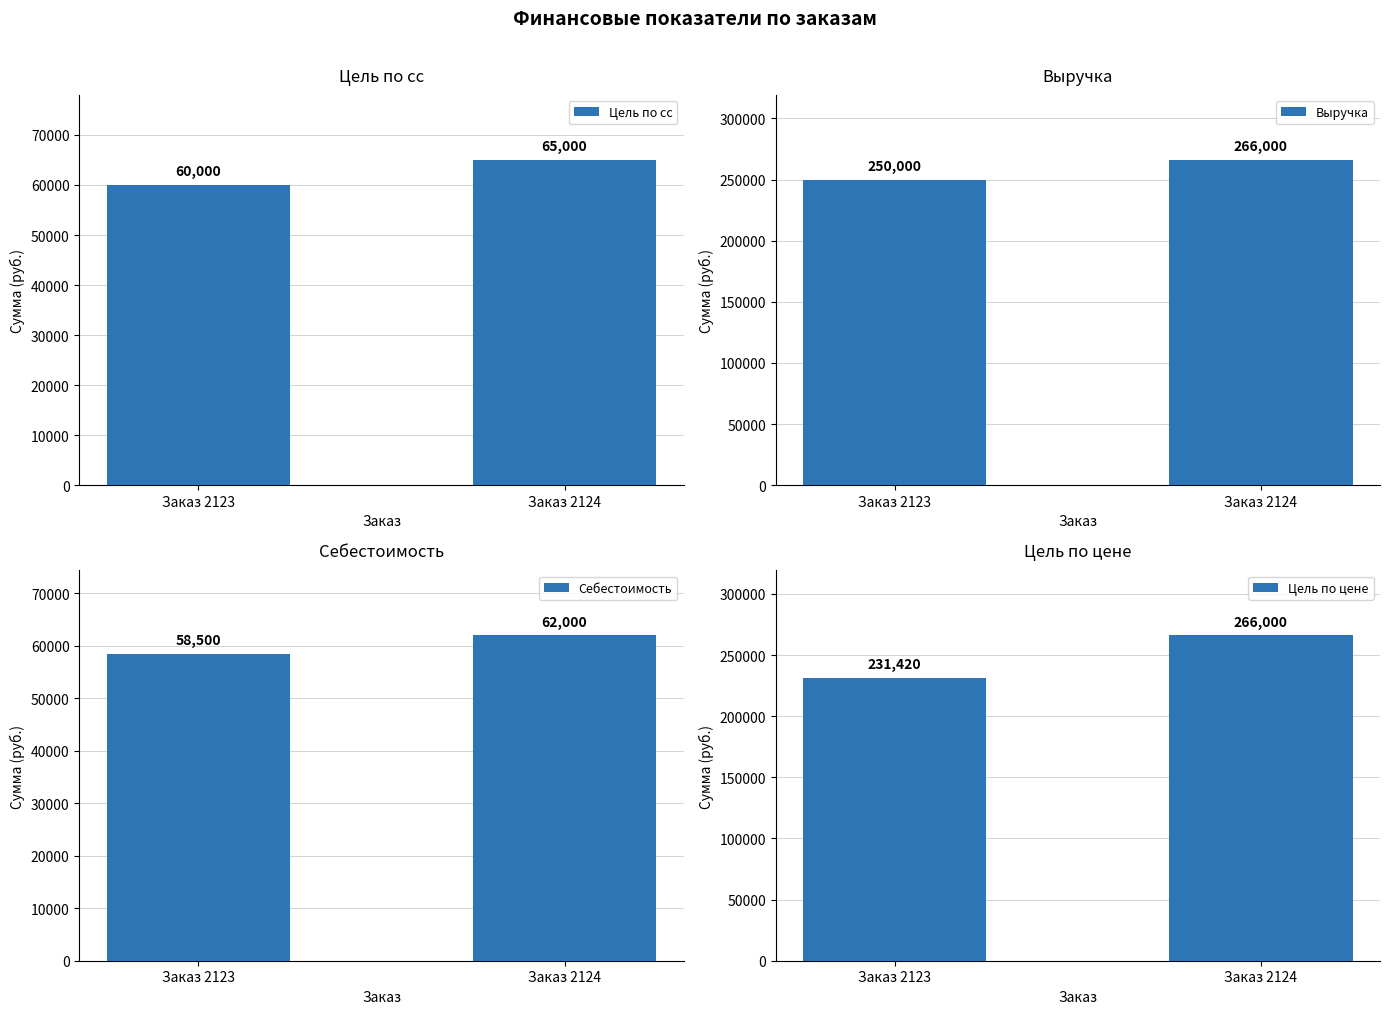

Between Заказ 2124 and Заказ 2123, which is larger?

Заказ 2124